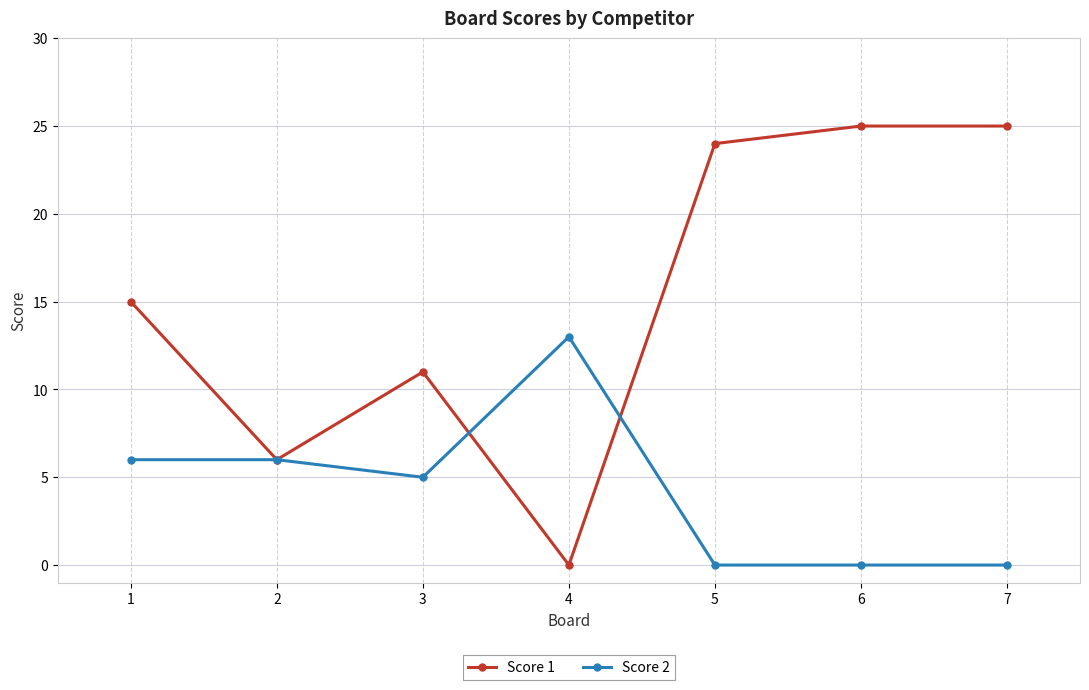

Rank the series at 5 from lowest to highest value.

Score 2, Score 1